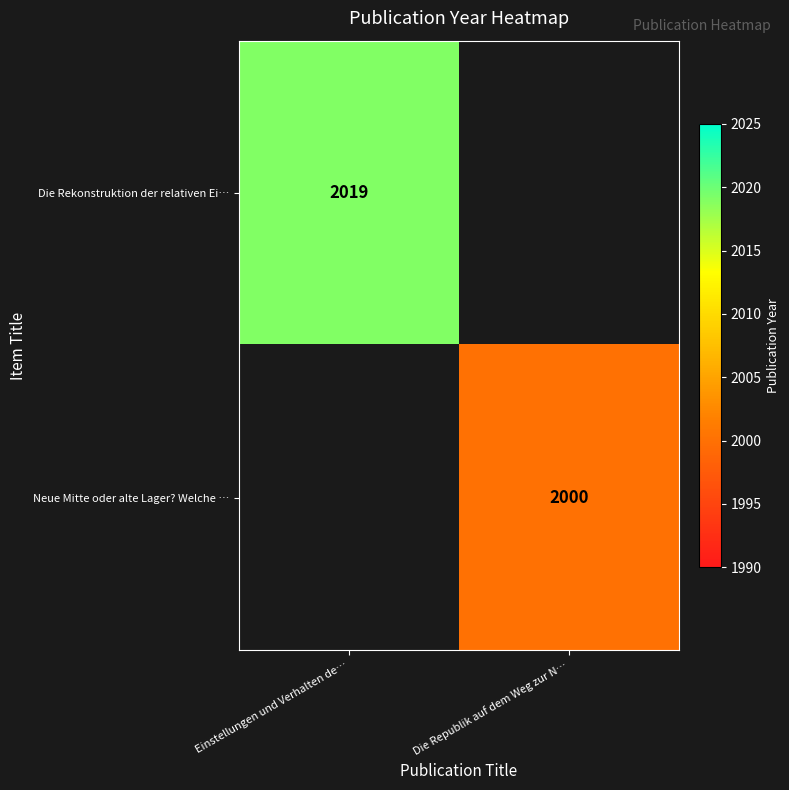

True or false: Neue Mitte oder alte Lager? Welche … has a value of 1376 at Die Republik auf dem Weg zur N….

False